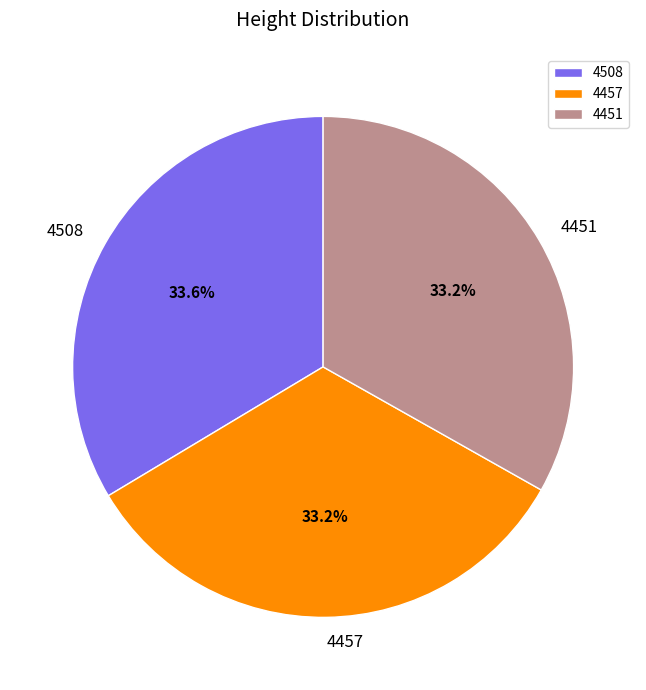

To the nearest percent, what is the average slice percentage?

33%